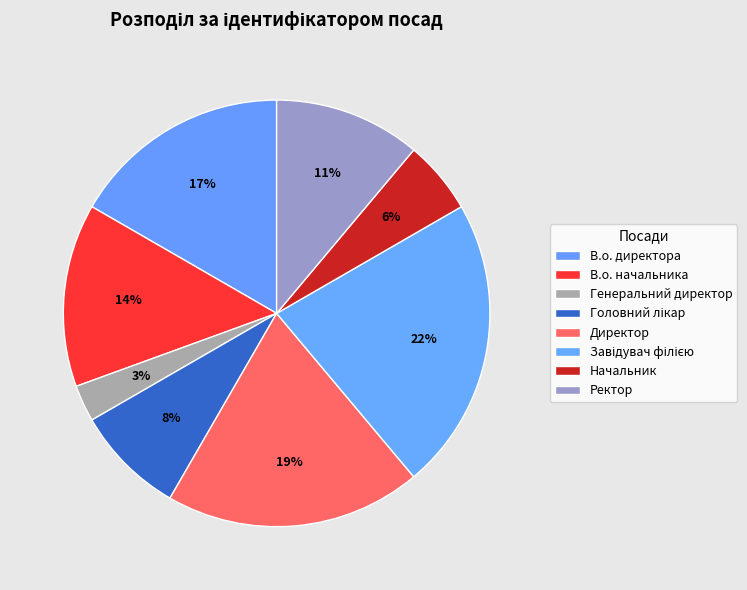

Is it true that Головний лікар is 8% of the pie?

True